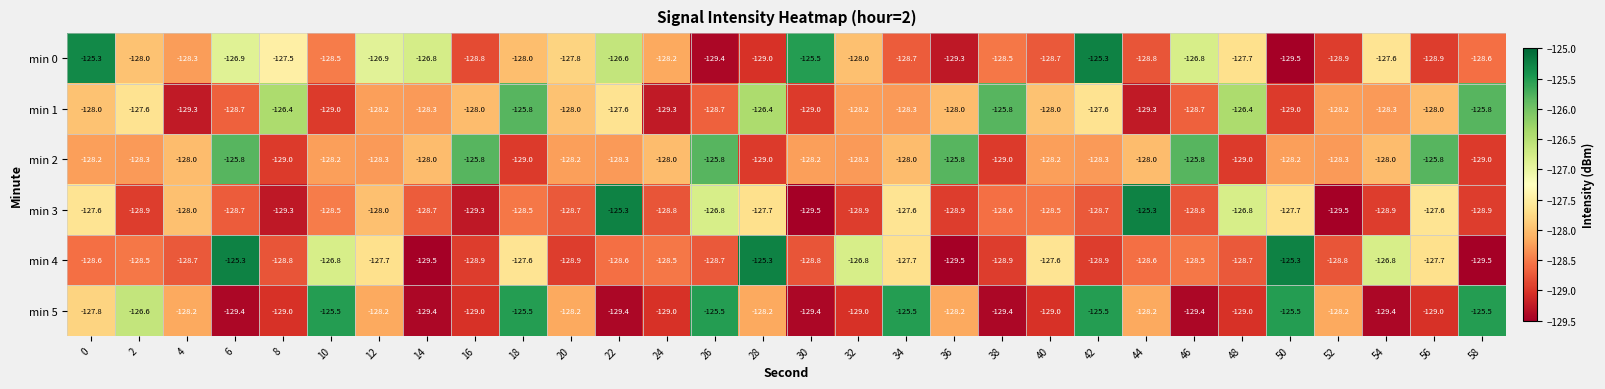

What is the spread (max minus min) of values at 0?

3.3